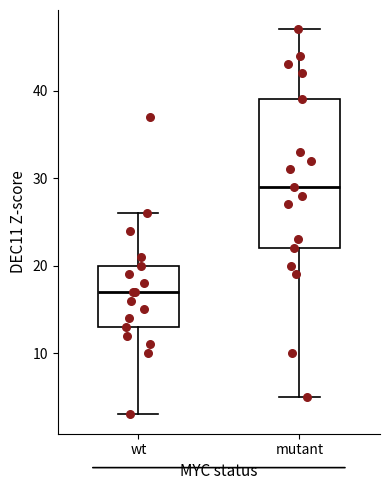

Reading left to right, transcribe this box plot: for each box, give where its median line is, the range the box spans, and where its two whiskers end, as read against the y-axis. The values are not printed on the chart, so give them approximately, as read against the axis.

wt: median 17, box 13 to 20, whiskers 3 to 26
mutant: median 29, box 22 to 39, whiskers 5 to 47